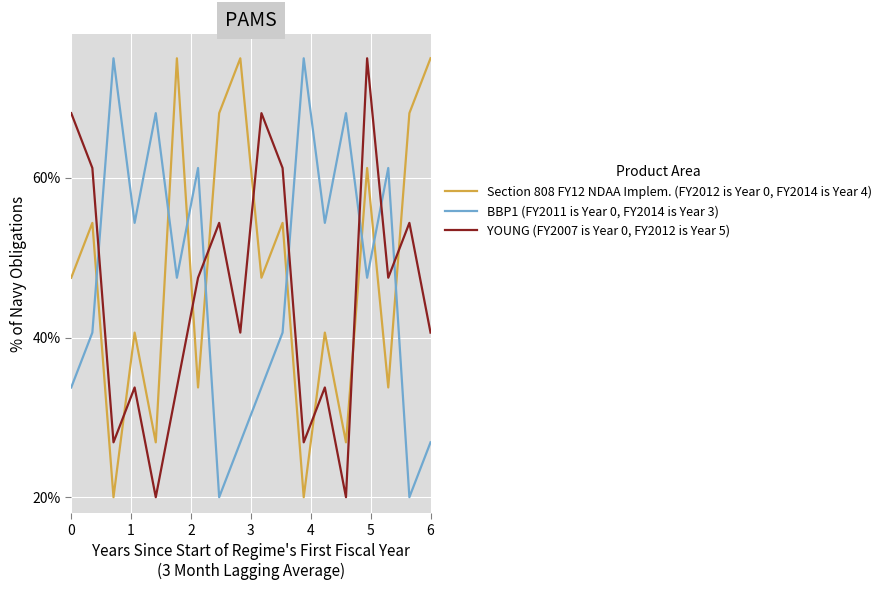

True or false: YOUNG (FY2007 is Year 0, FY2012 is Year 5) and Section 808 FY12 NDAA Implem. (FY2012 is Year 0, FY2014 is Year 4) cross at least once.

True